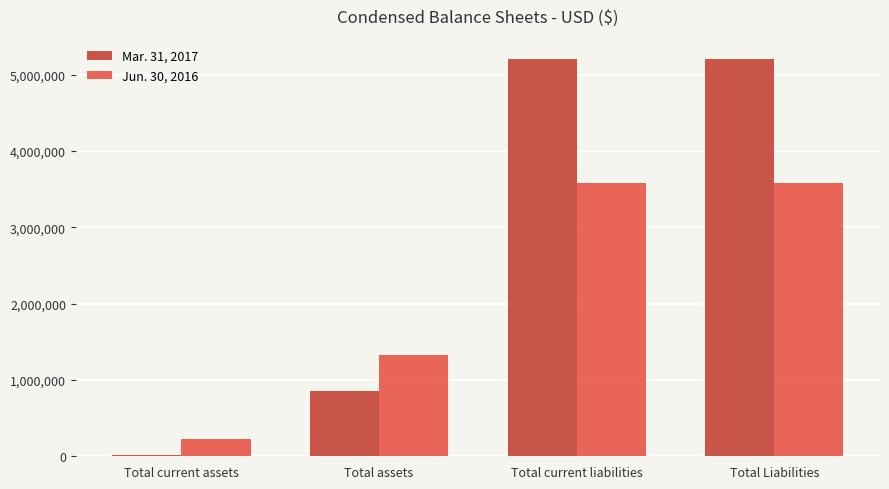

What value does the Jun. 30, 2016 series have at Total current liabilities?

3575784